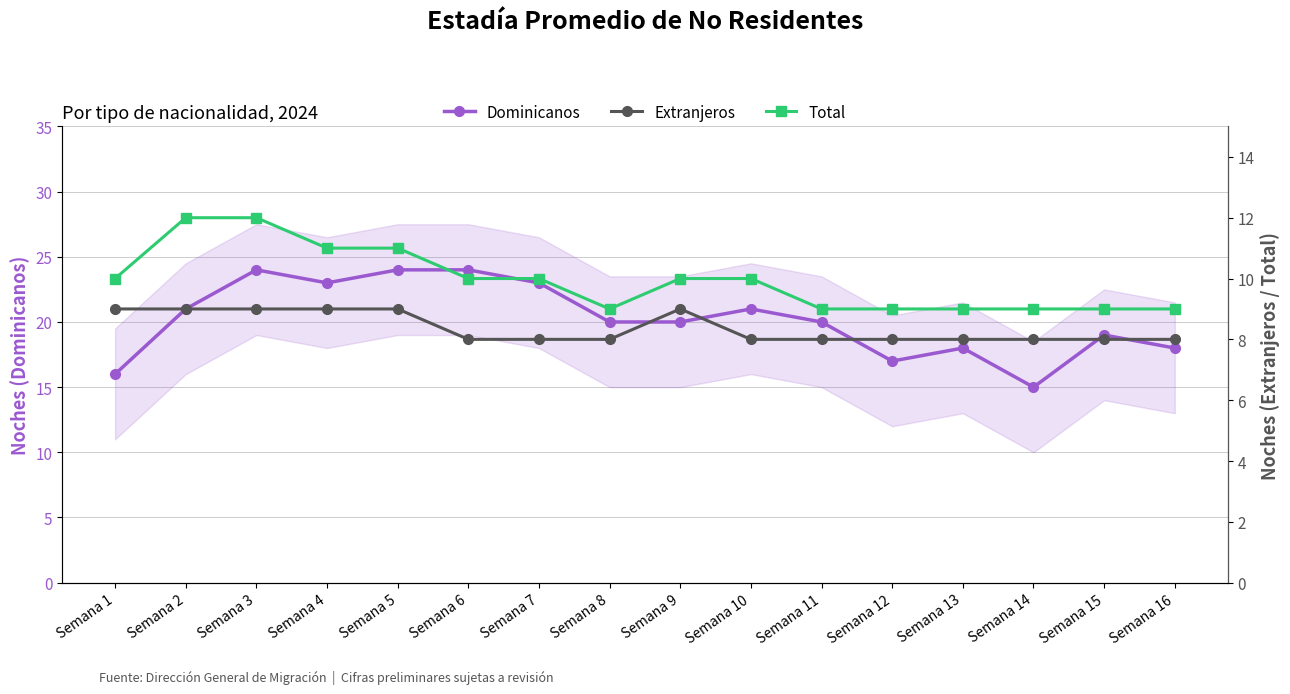

How many lines are shown in the chart?

3